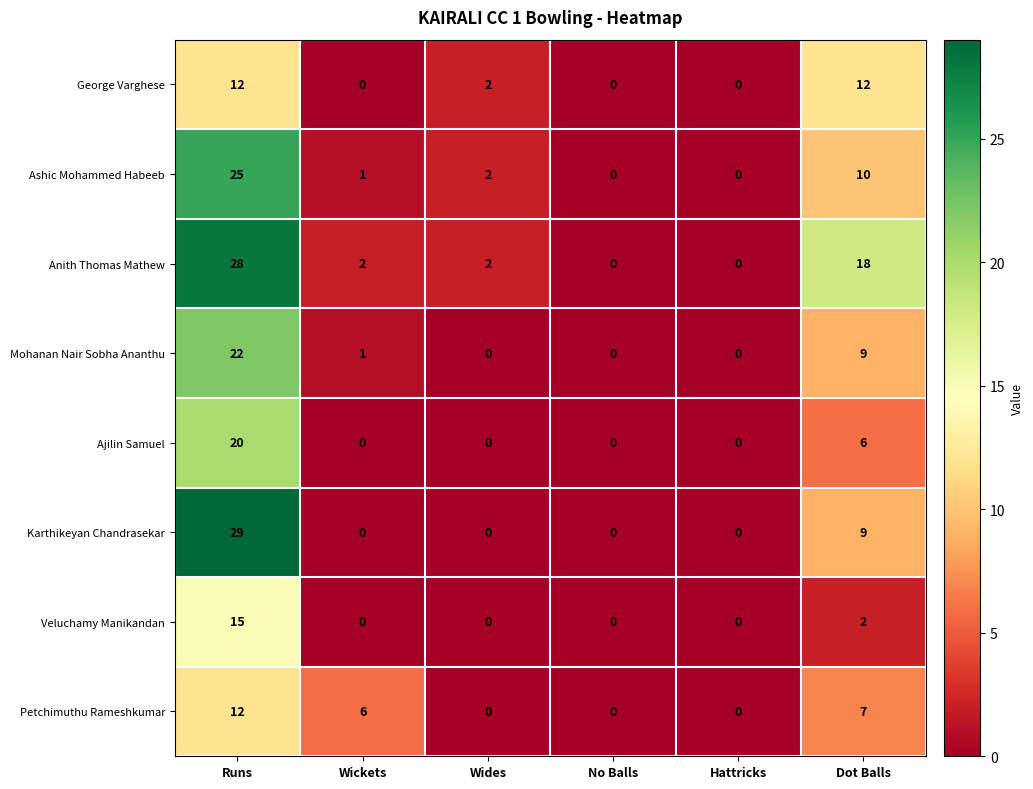

True or false: George Varghese has a value of 0 at No Balls.

True